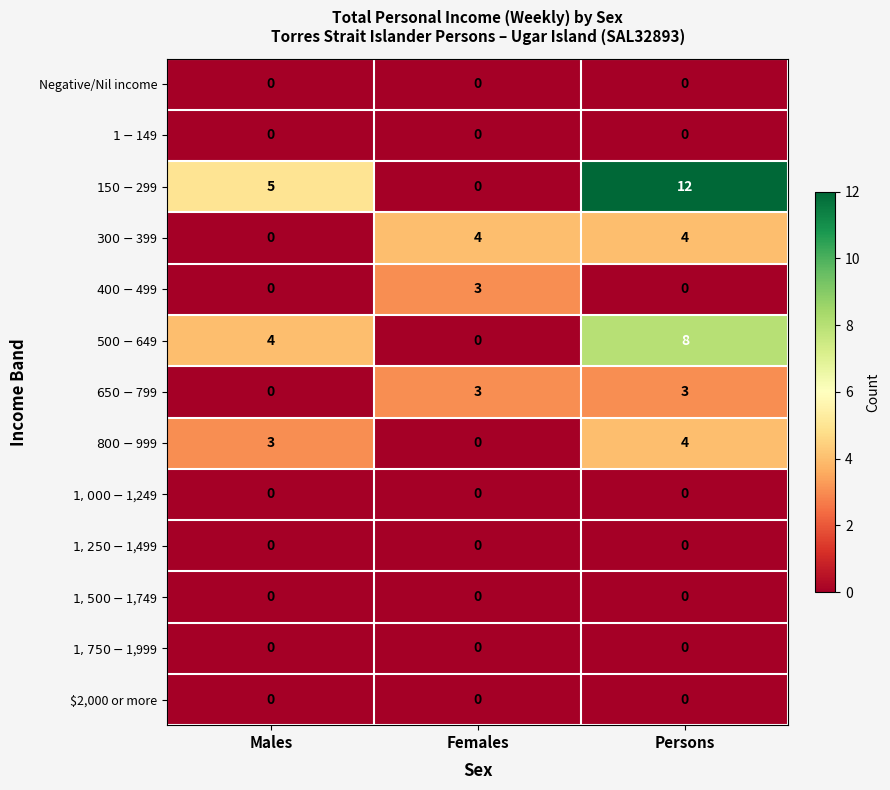

What is the difference between the highest and lowest values at Females?

4